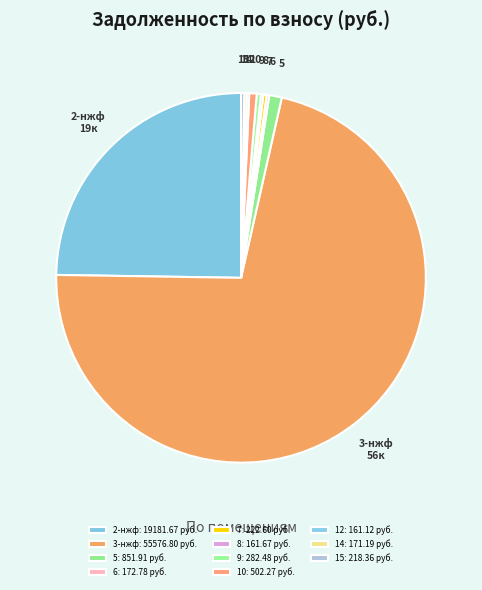

Does 2-нжф represent more than half of the total?

No